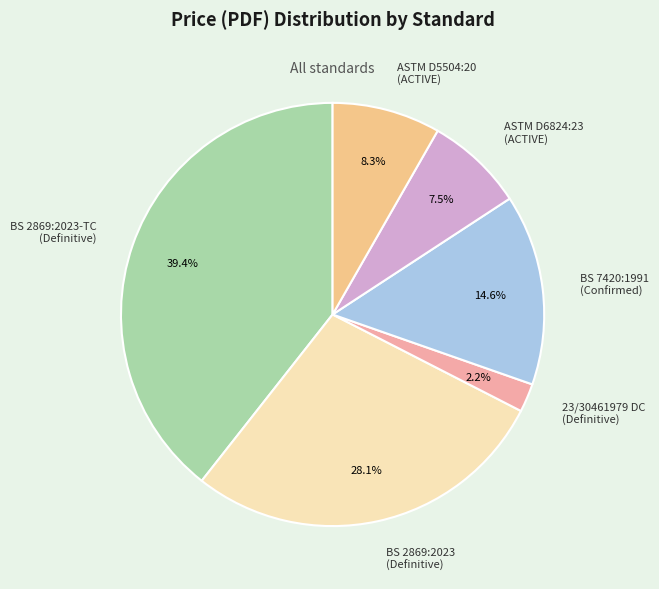

Does ASTM D6824:23 (ACTIVE) account for over 50% of the chart?

No